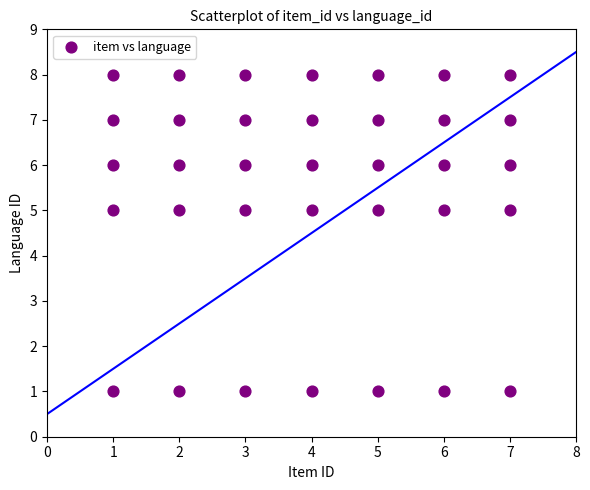

What is the range of Y values (max minus min)?

7